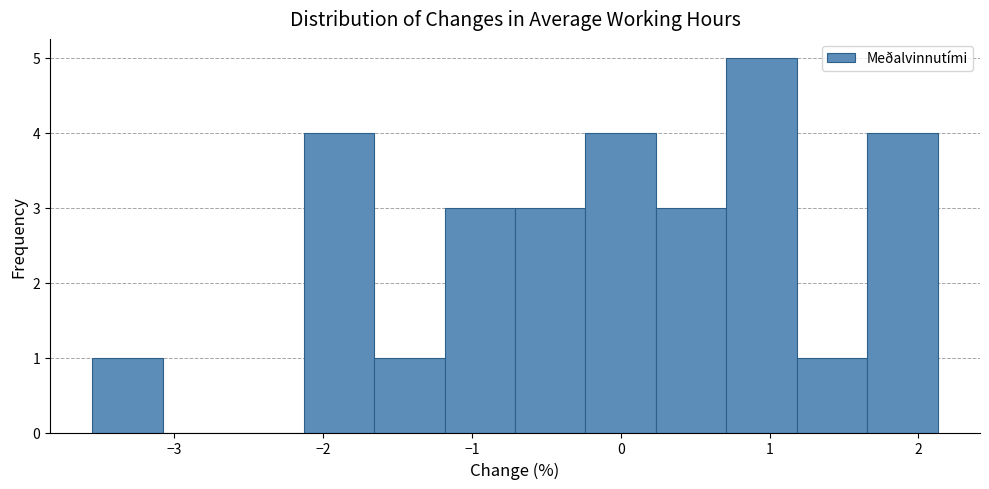

What is the height of the bar covering 1.7 to 2.1 on the x-axis? Neither the bar edges nor the heights are printed on the chart, so give them approximately, as read against the axes.

4